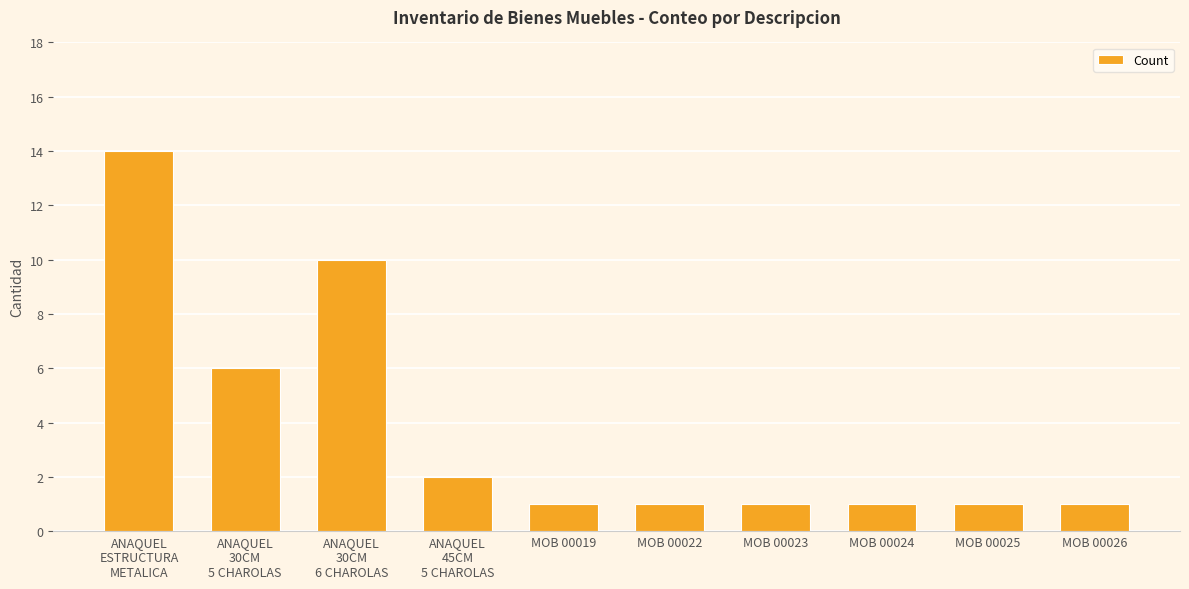

What is the maximum value shown in the chart?

14